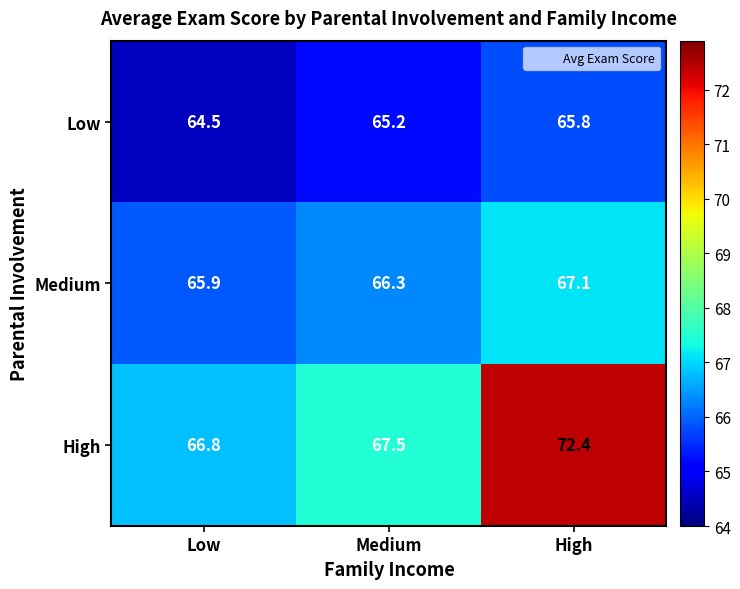

What is the maximum value shown in the chart?

72.4